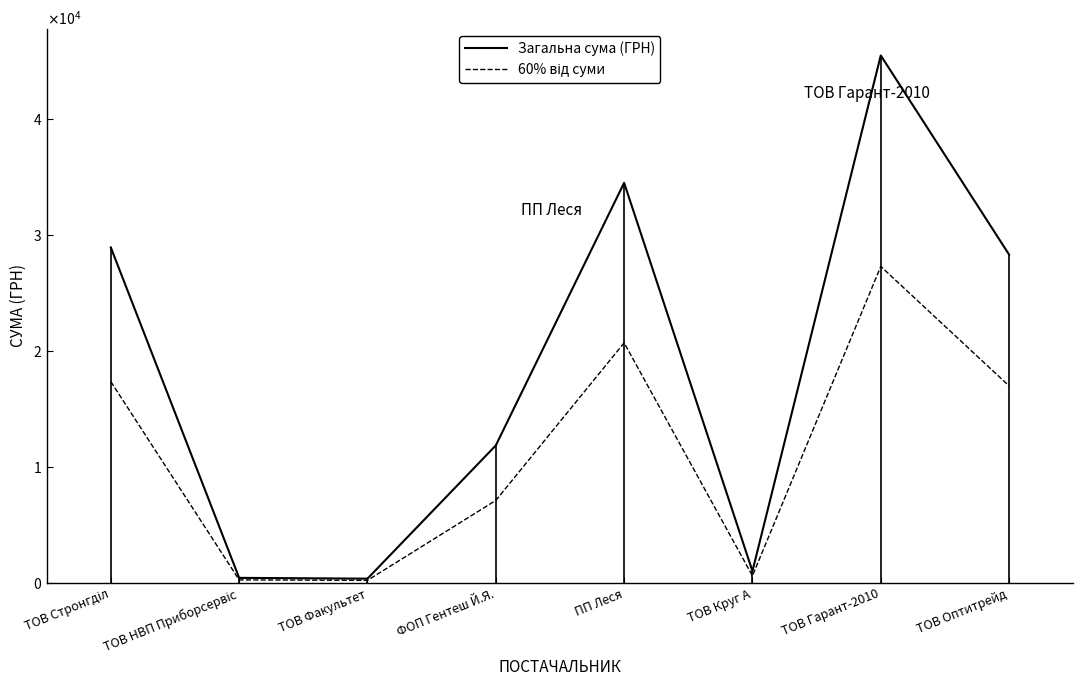

What is the sum of all Загальна сума (ГРН) values?

150735.5